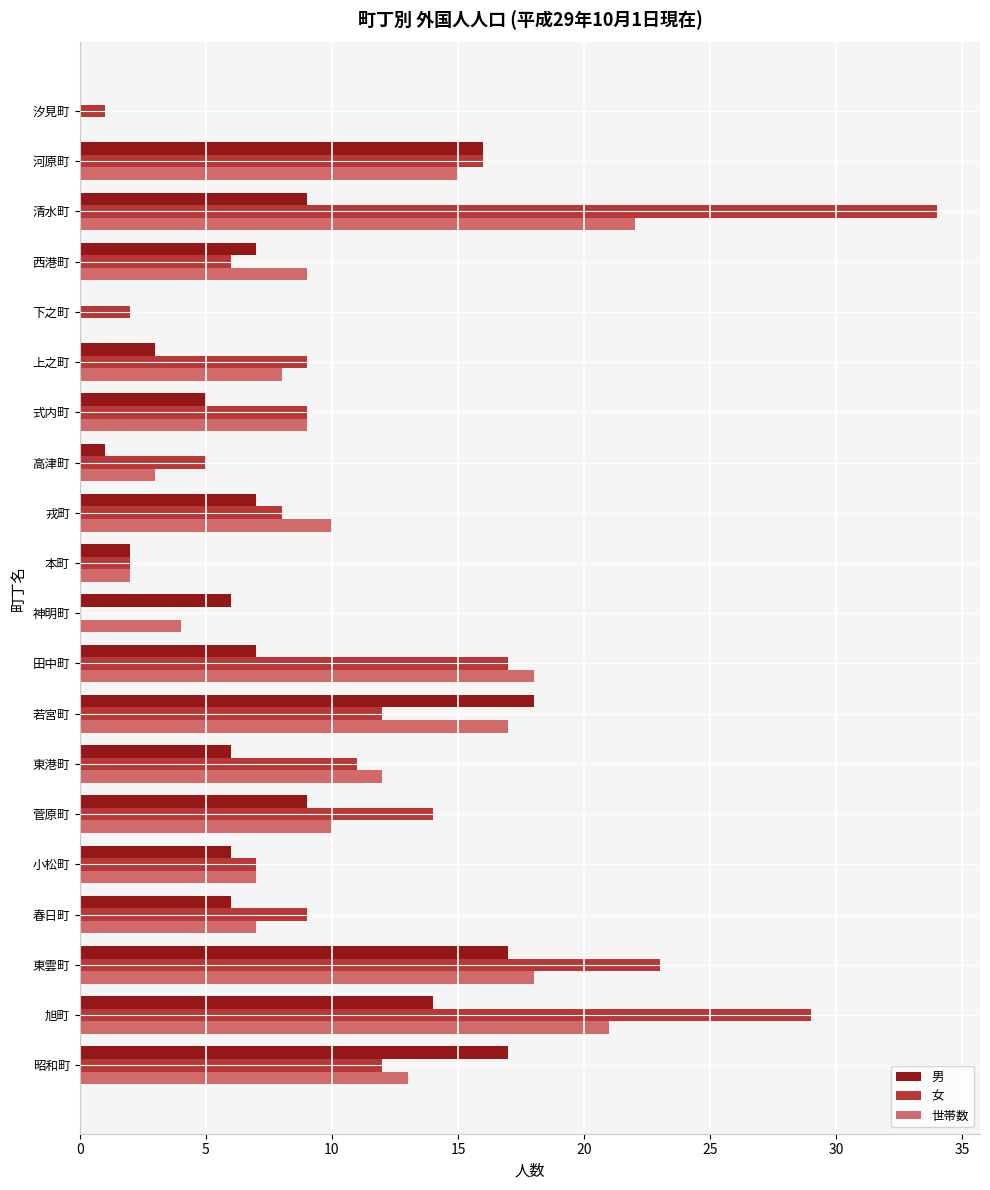

True or false: 男 has a value of 8 at 春日町.

False